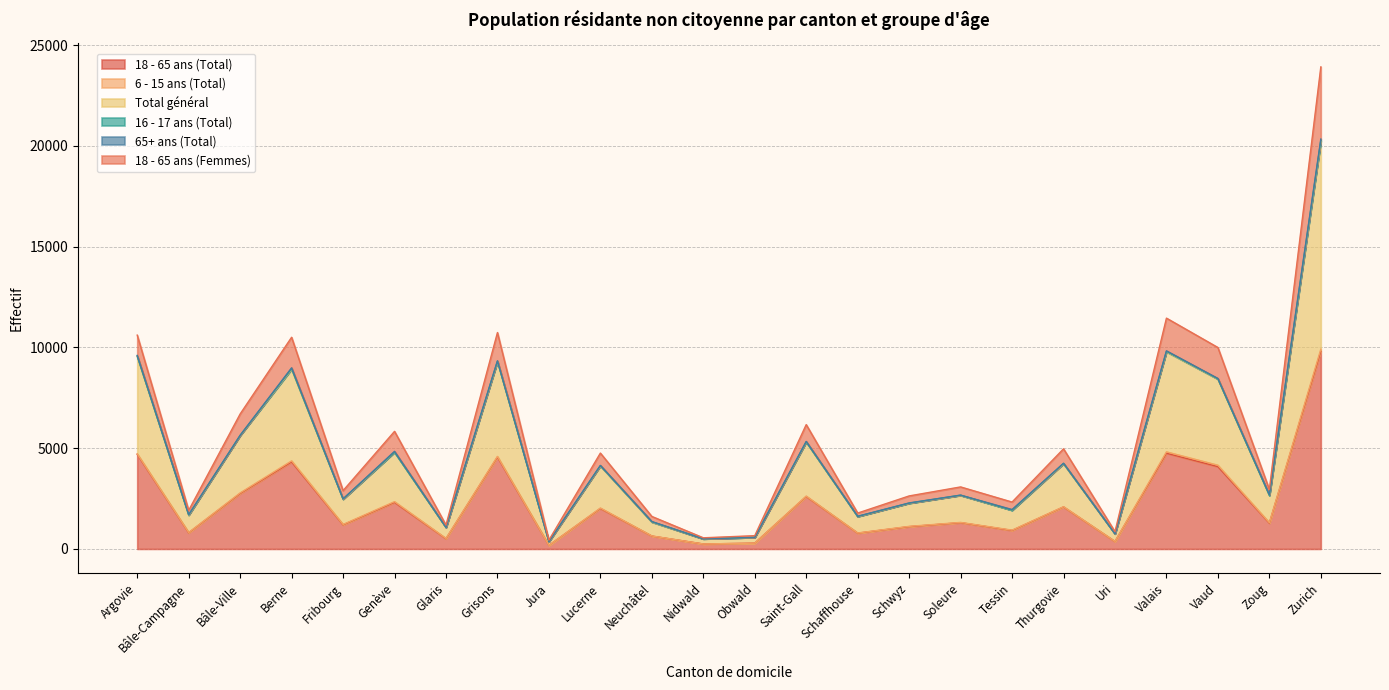

Read the 18 - 65 ans (Total) value at Glaris.

507